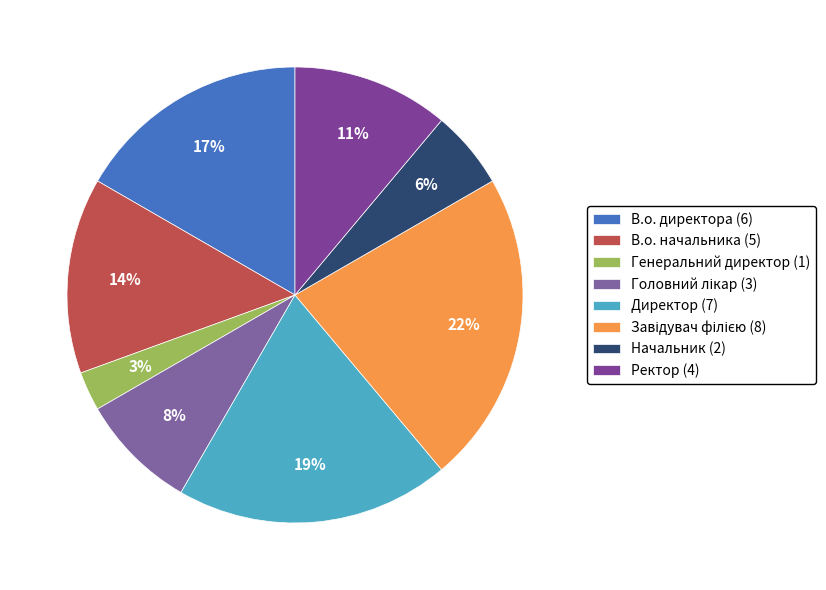

Does any single category account for the majority?

No